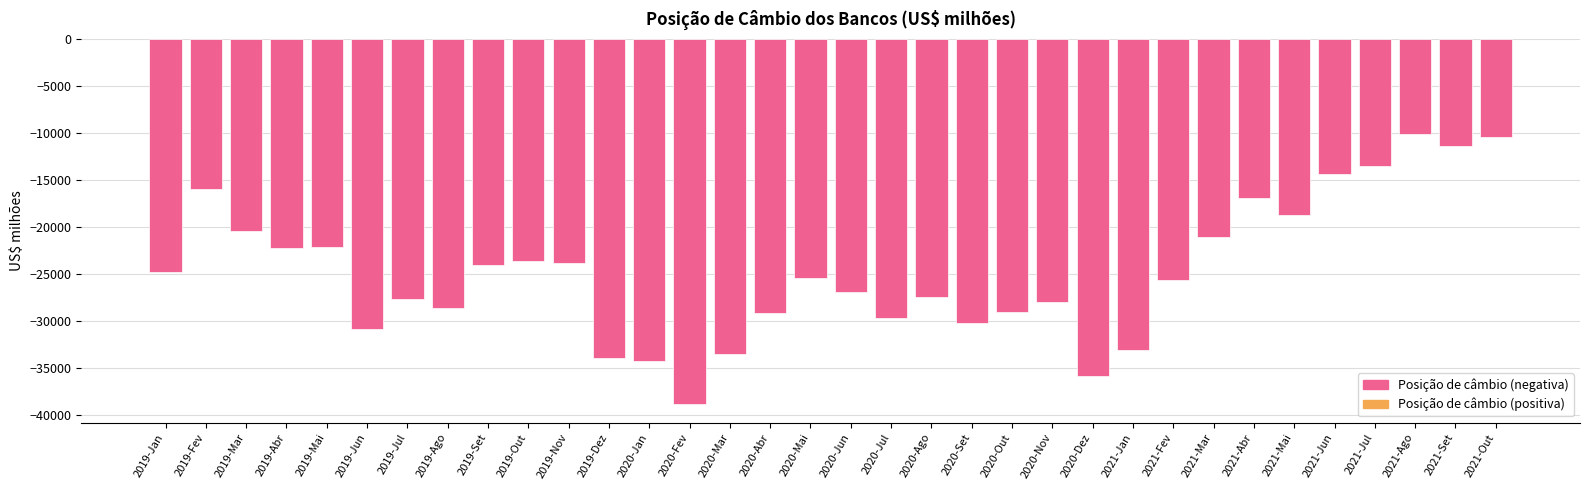

What is the label of the 15th bar from the left?

2020-Mar